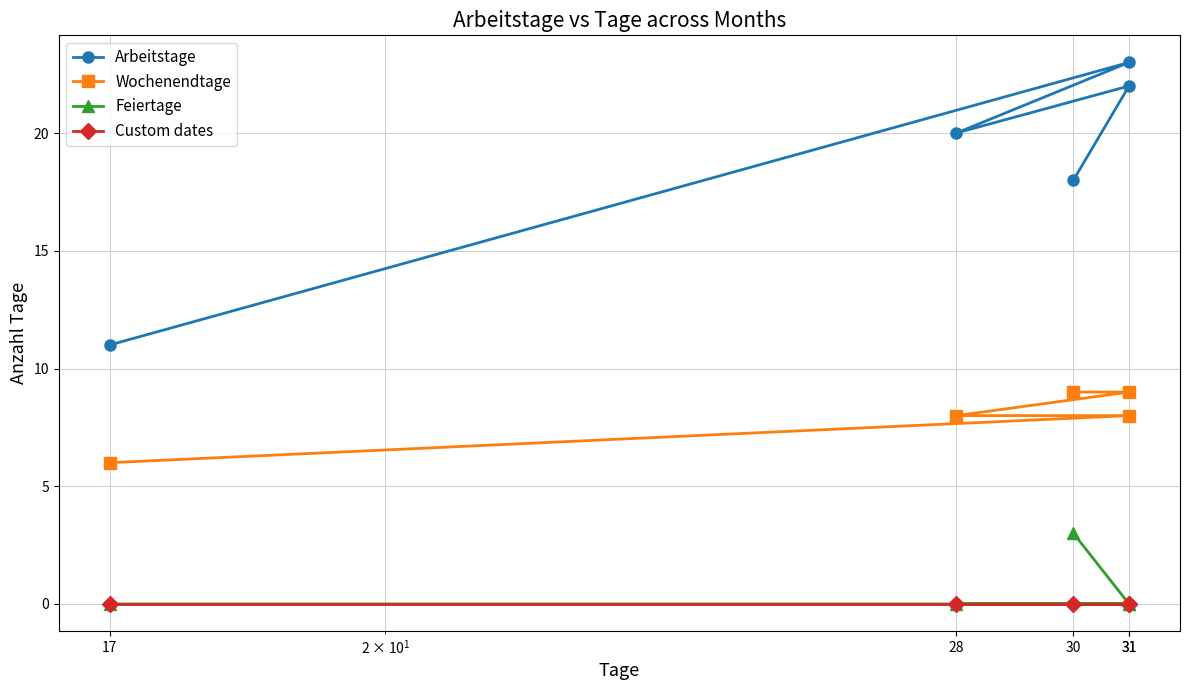

Reading left to right, transcribe all the data shown in this chart.

Arbeitstage: 17=11	31=23	28=20	31=22	30=18
Wochenendtage: 17=6	31=8	28=8	31=9	30=9
Feiertage: 17=0	31=0	28=0	31=0	30=3
Custom dates: 17=0	31=0	28=0	31=0	30=0